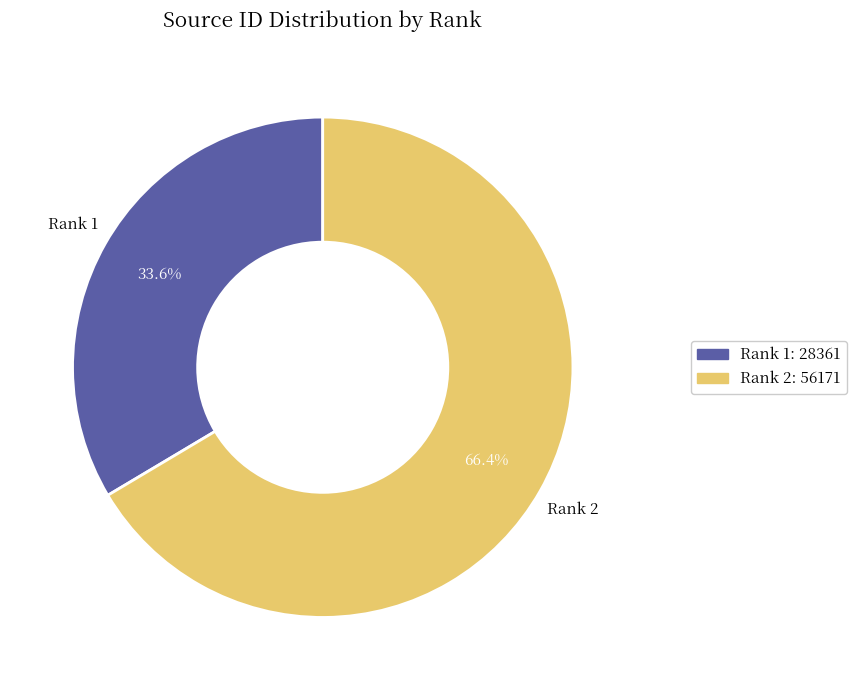

Count the number of slices in the pie.

2